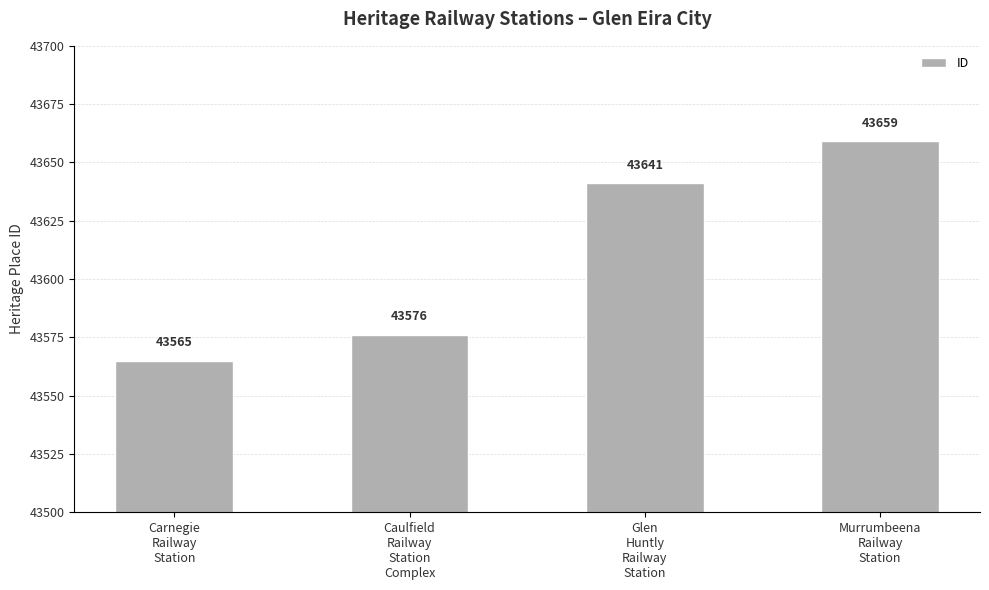

What is the value of the 4th bar from the left?

43659